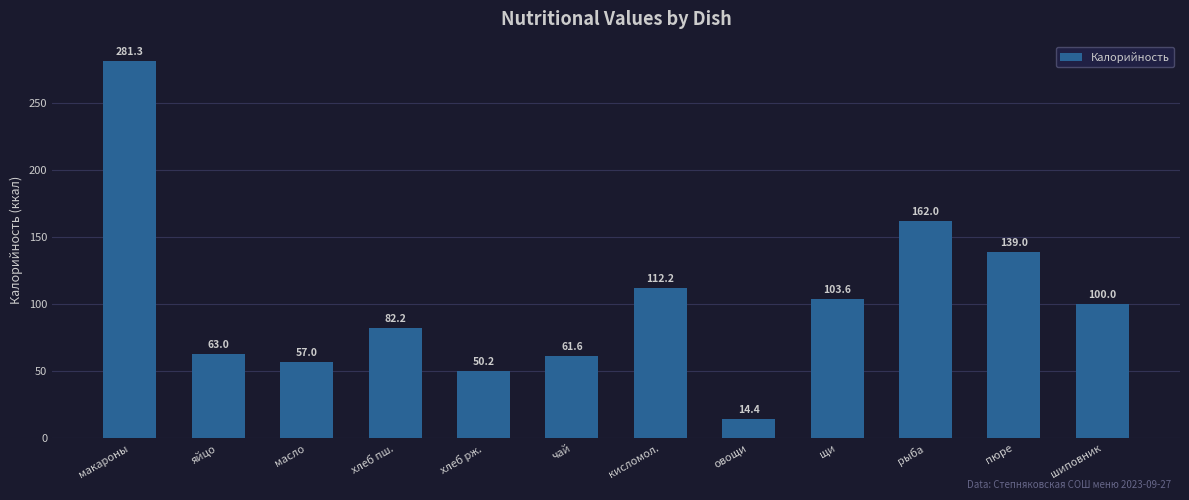

Reading left to right, list all the values displayed in this chart.

макароны=281.3	яйцо=63.0	масло=57.0	хлеб пш.=82.2	хлеб рж.=50.2	чай=61.6	кисломол.=112.2	овощи=14.4	щи=103.6	рыба=162.0	пюре=139.0	шиповник=100.0